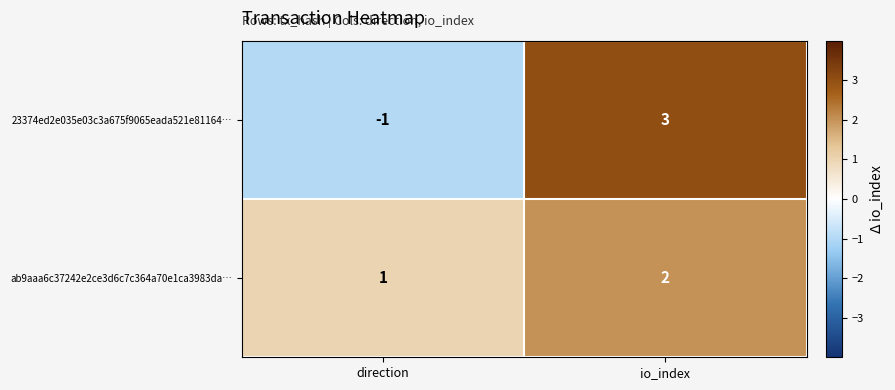

At which label does ab9aaa6c37242e2ce3d6c7c364a70e1ca3983da… reach its minimum?

direction